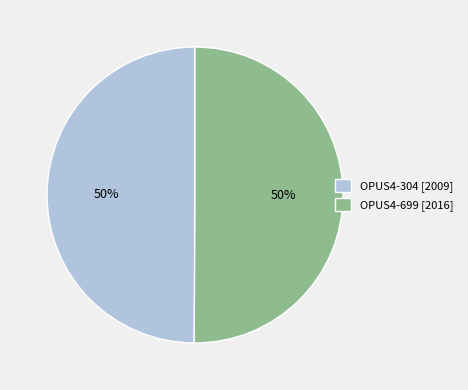

True or false: OPUS4-304 accounts for 42% of the total.

False